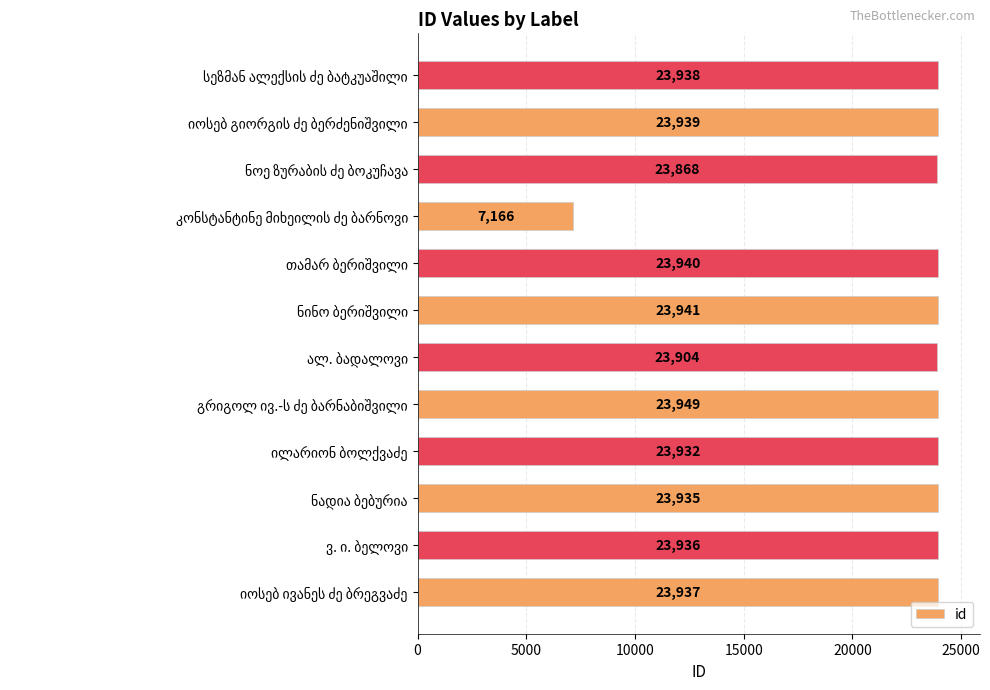

Reading bottom to top, transcribe all the data shown in this chart.

23937	23936	23935	23932	23949	23904	23941	23940	7166	23868	23939	23938